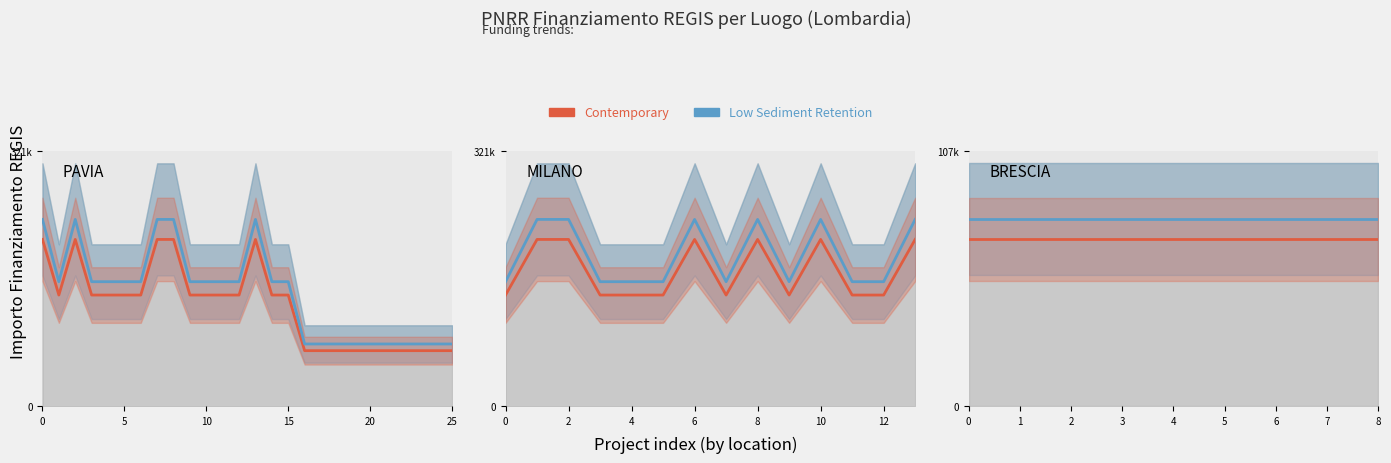

True or false: Contemporary has a value of 37630.1 at 4.

False